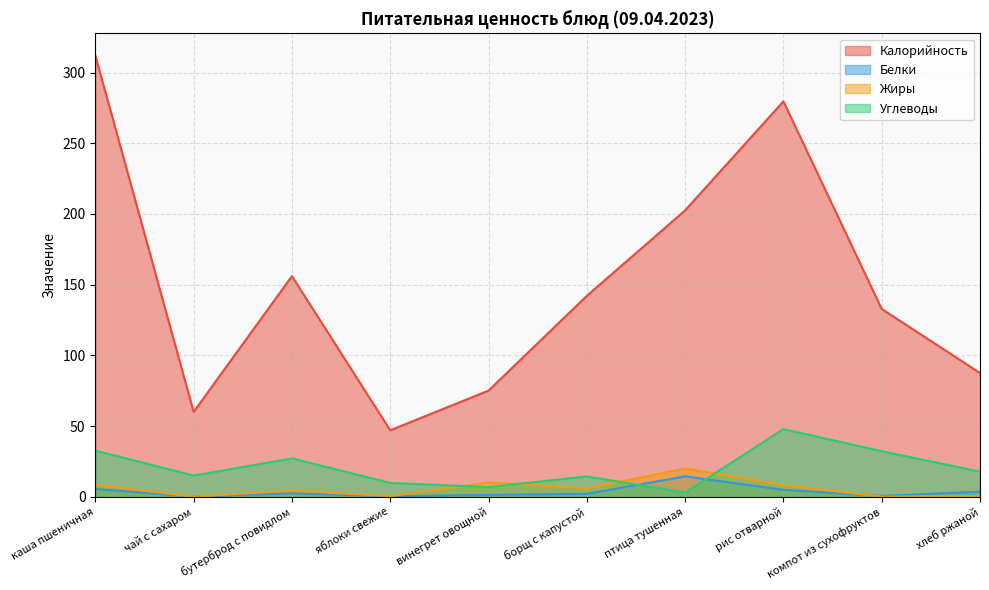

What is the total value across all series at каша пшеничная?

358.5